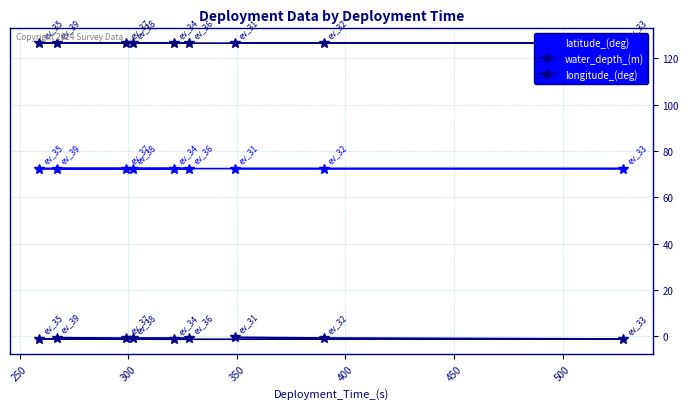

True or false: water_depth_(m) and latitude_(deg) intersect in this chart.

False